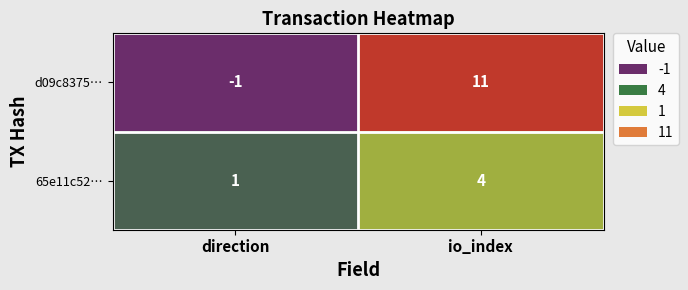

What is the greatest value displayed?

11